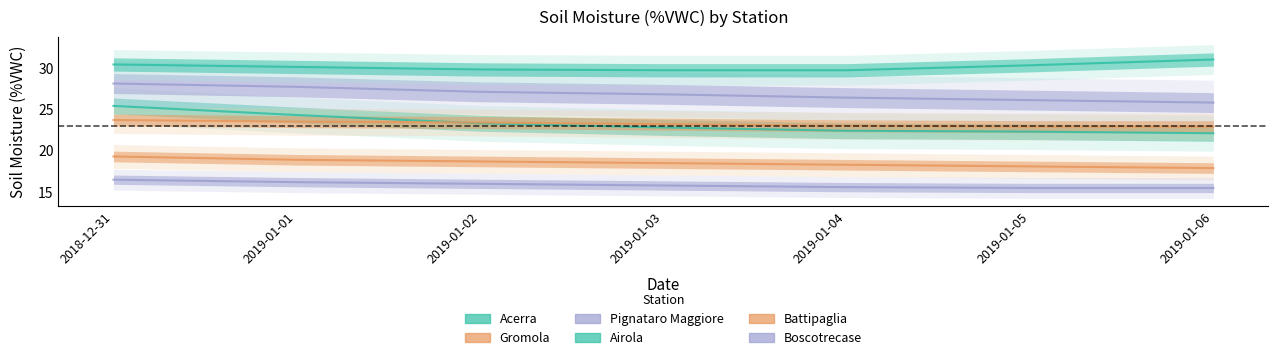

Count the Battipaglia values in the range 22 to 23.

3